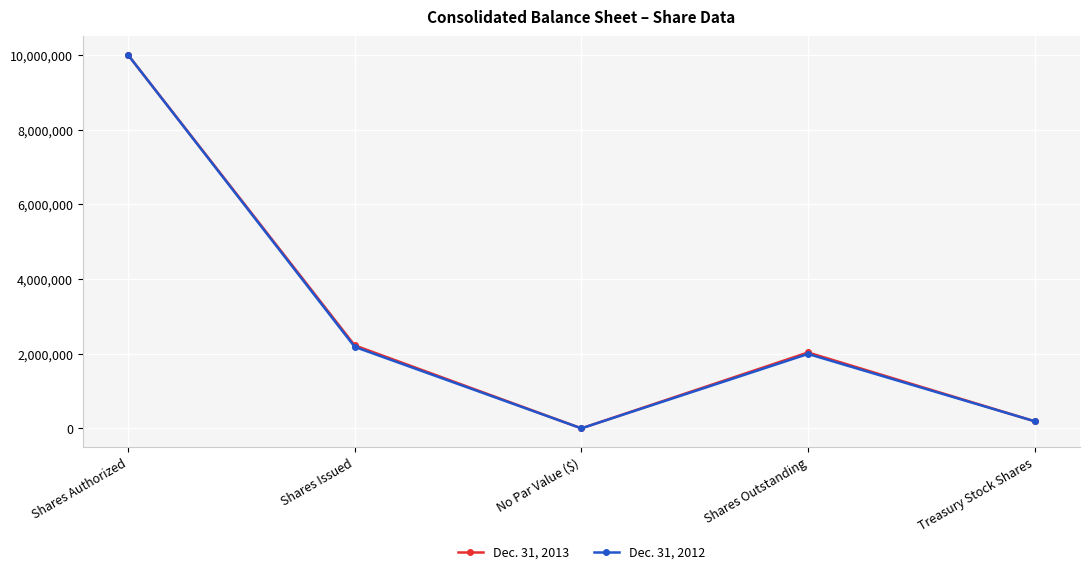

Is this an area chart (filled region under the line)?

No